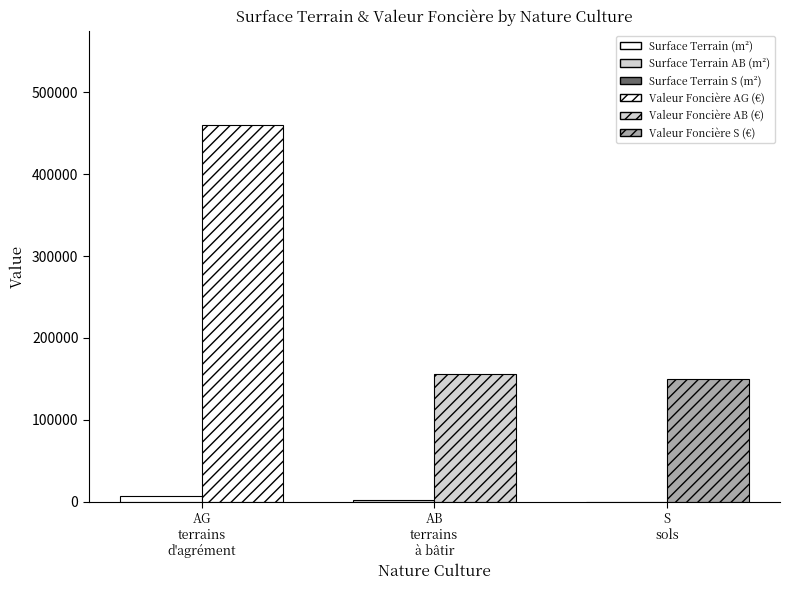

At which category is the sum across all series the highest?

AG
terrains
d'agrément